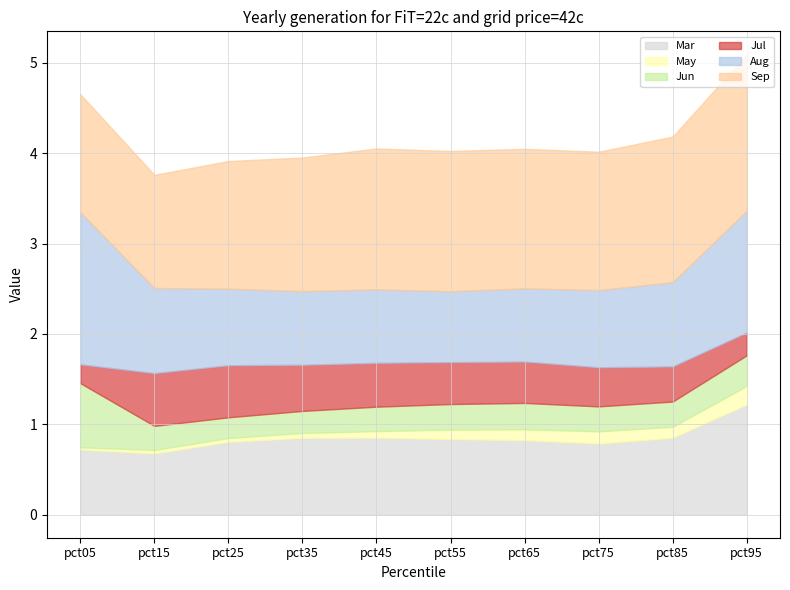

Which series ends up on top after the final intersection of Mar and Aug?

Aug